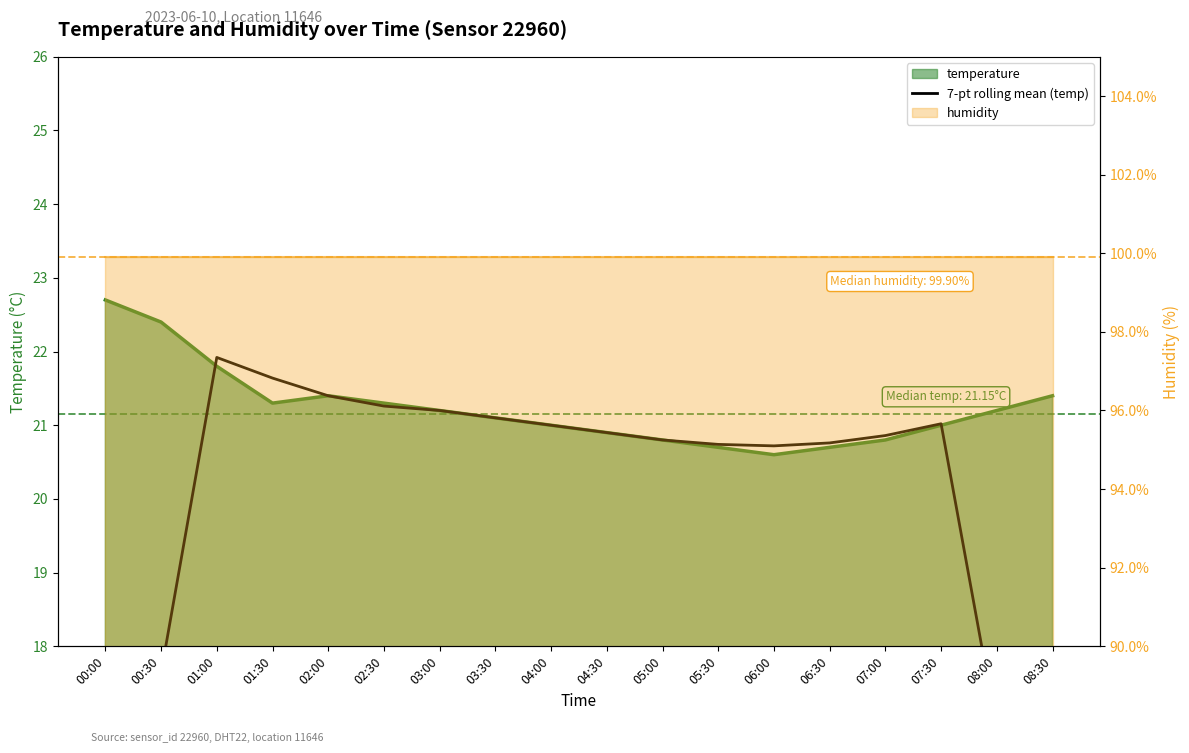

Which has a higher value, 06:00 or 02:00?

02:00